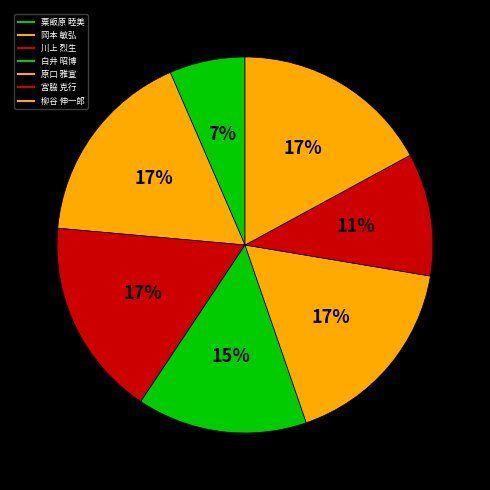

What is the largest slice in the pie chart?

岡本 敏弘